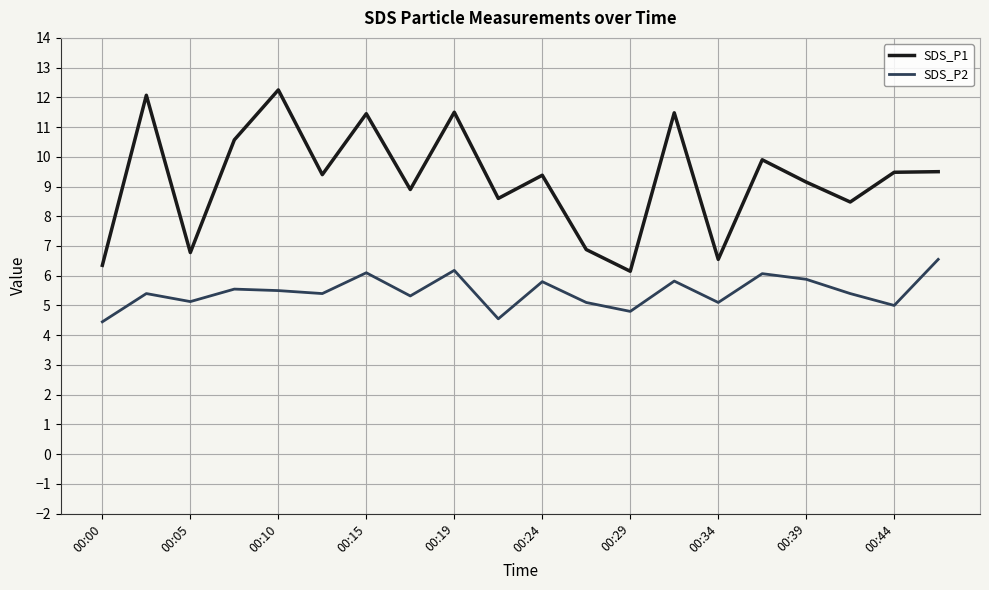

Which series has the largest total across all categories?

SDS_P1